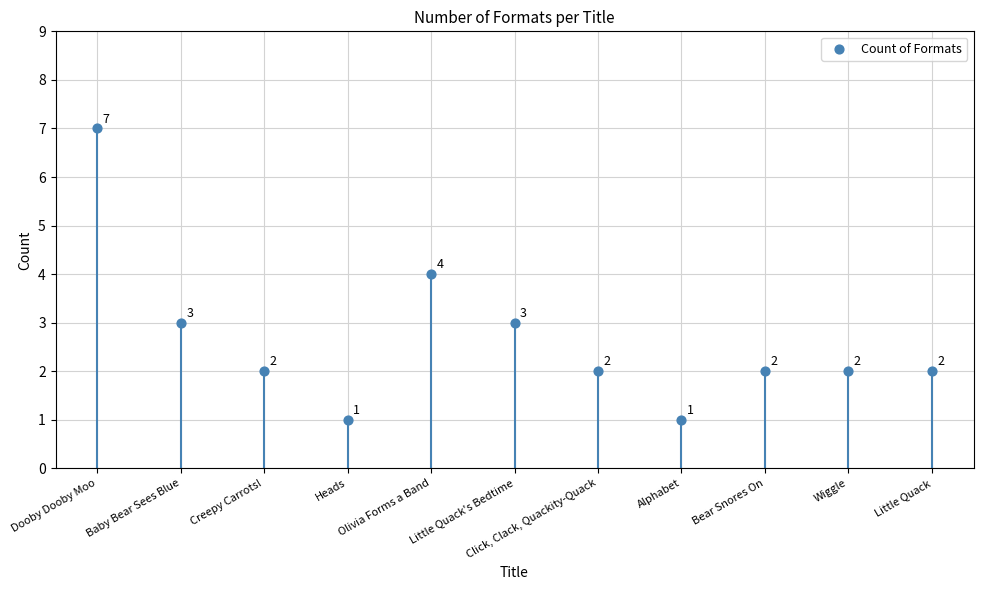

Approximately how many times larger is the value at Wiggle compared to Heads?

2.0